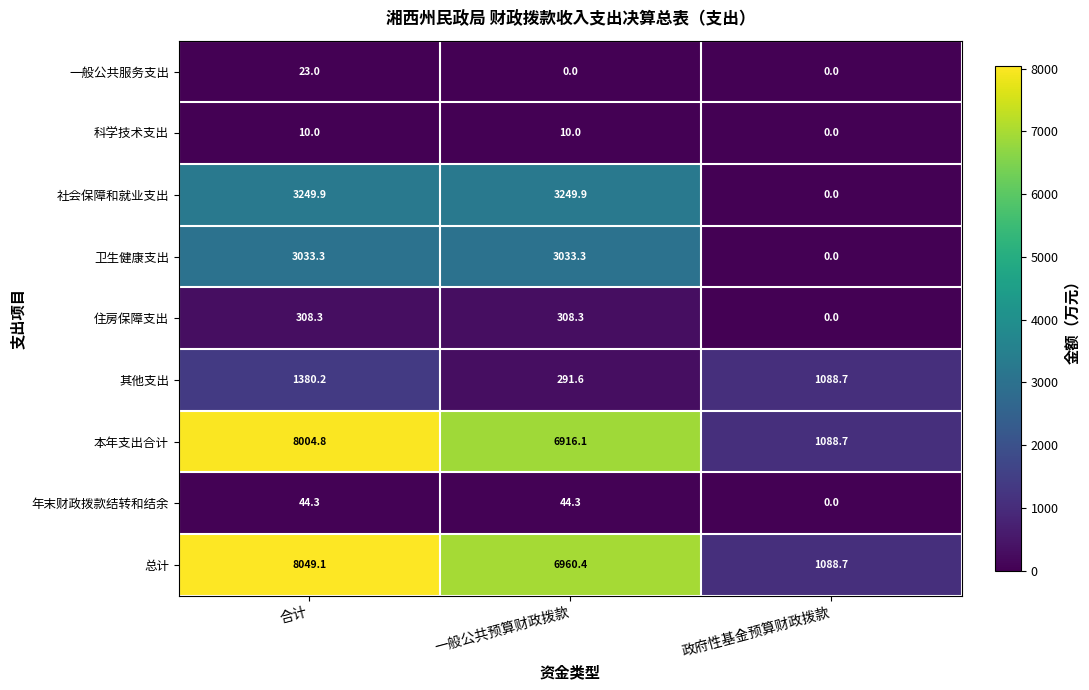

Which series changed the most between 一般公共预算财政拨款 and 政府性基金预算财政拨款?

总计